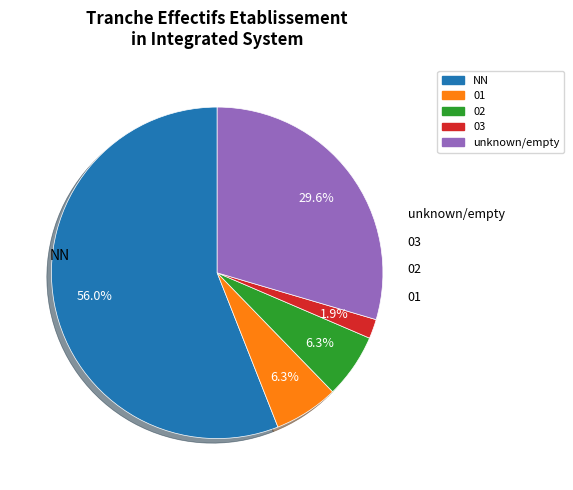

What portion of the pie excludes 01?

93.7%